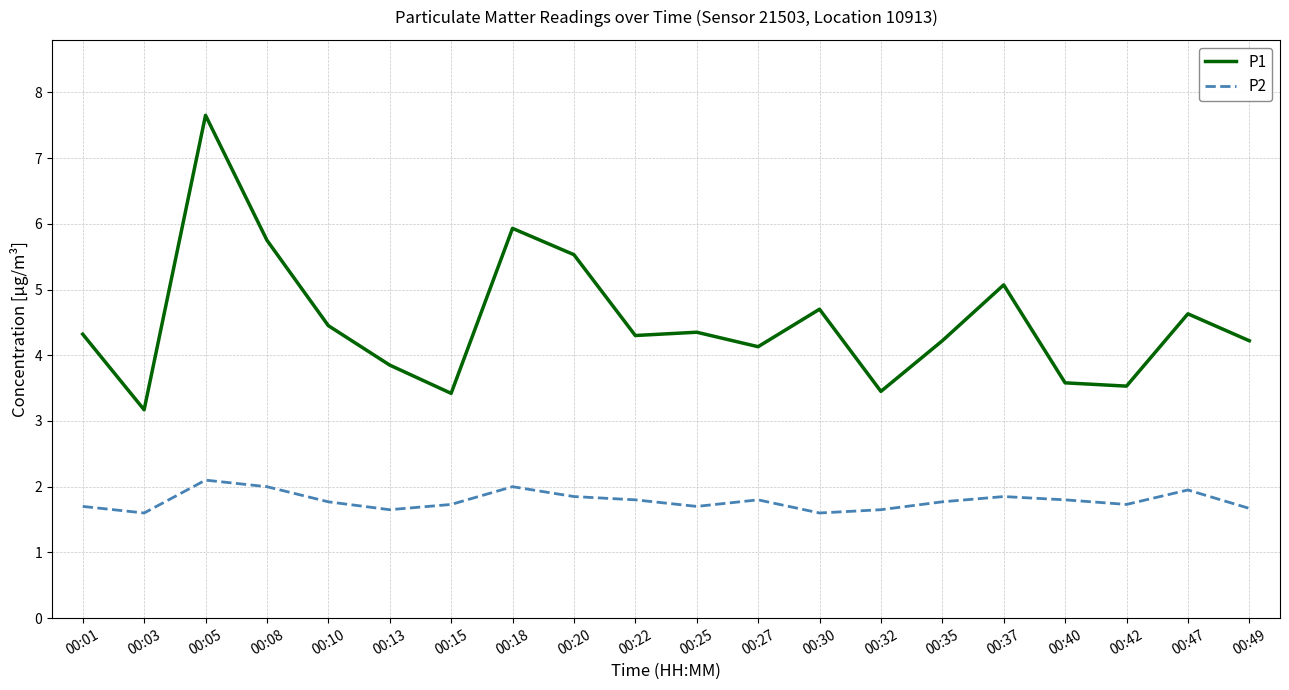

What value does the P1 series have at 00:35?

4.2